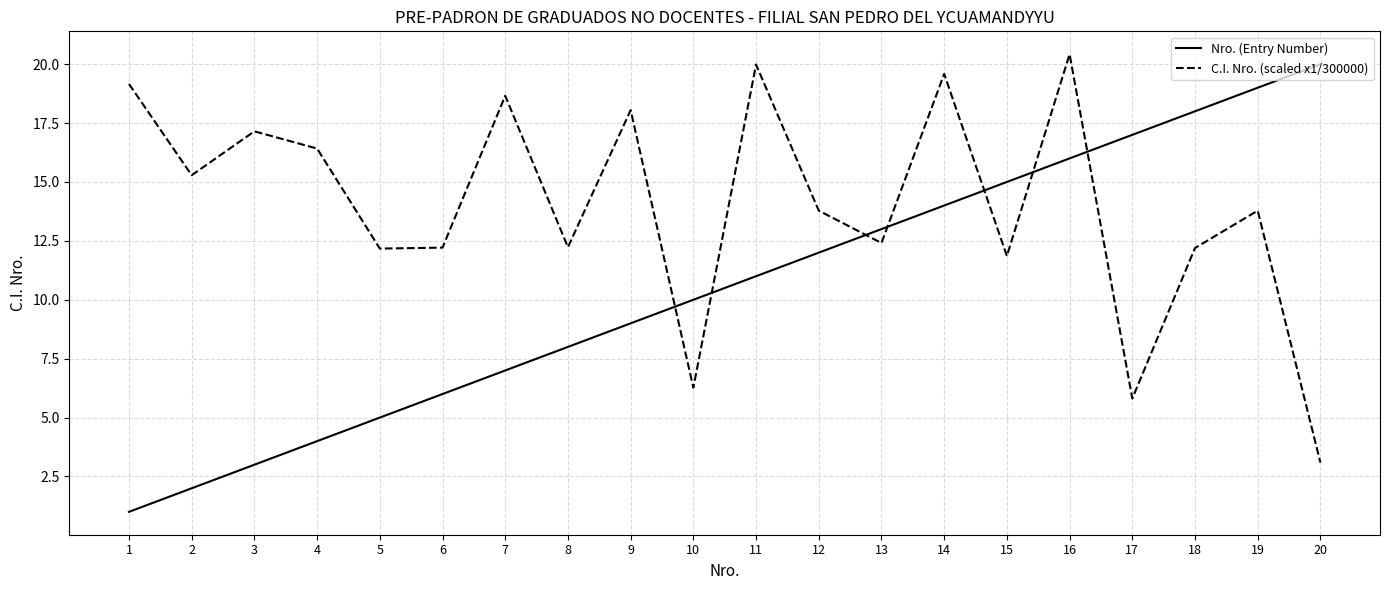

At which category is the sum across all series the highest?

16